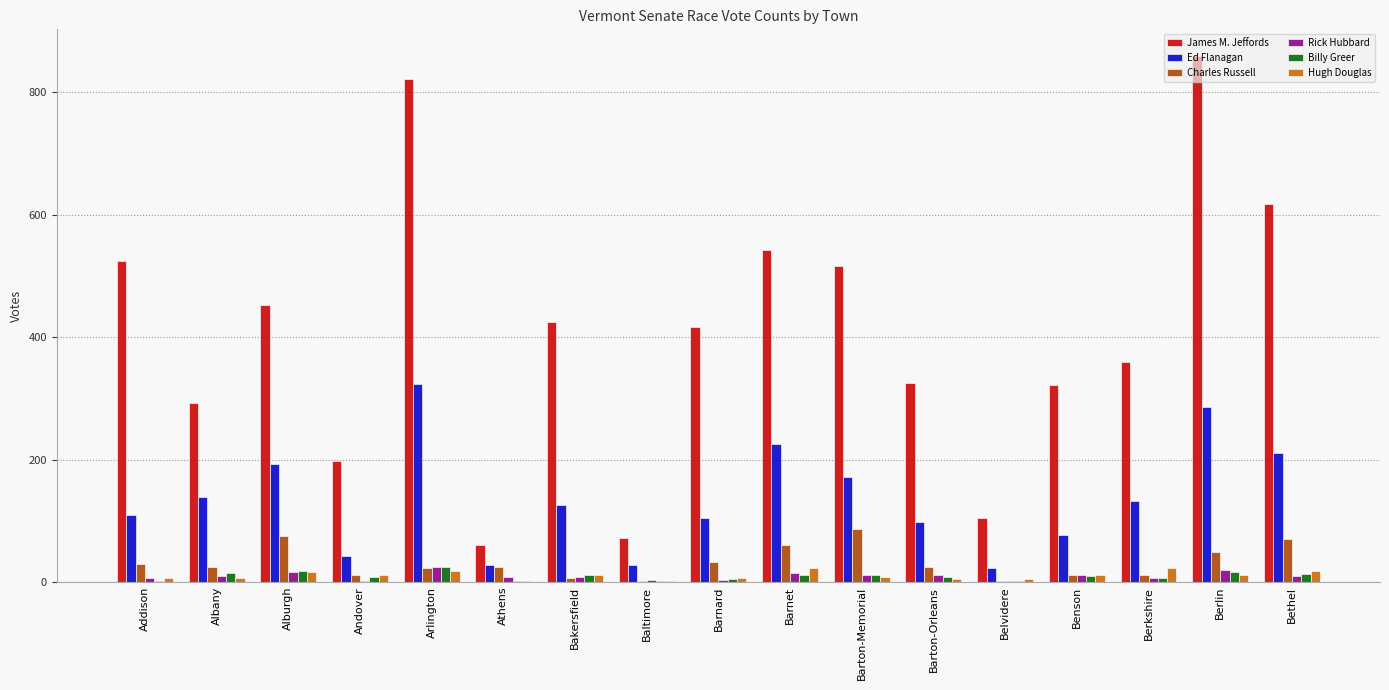

Between Arlington and Athens, which series saw the biggest shift?

James M. Jeffords